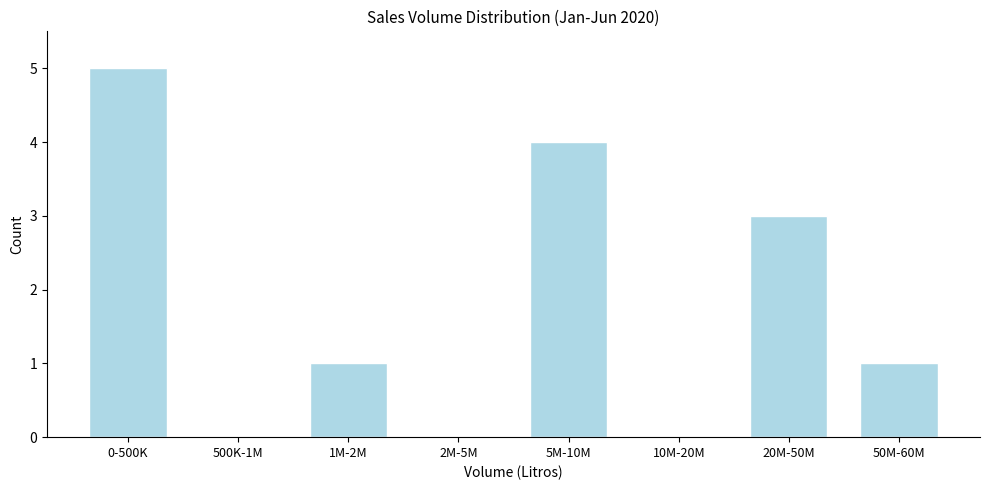

Reading right to left, list all the values displayed in this chart.

50M-60M=1	20M-50M=3	10M-20M=0	5M-10M=4	2M-5M=0	1M-2M=1	500K-1M=0	0-500K=5